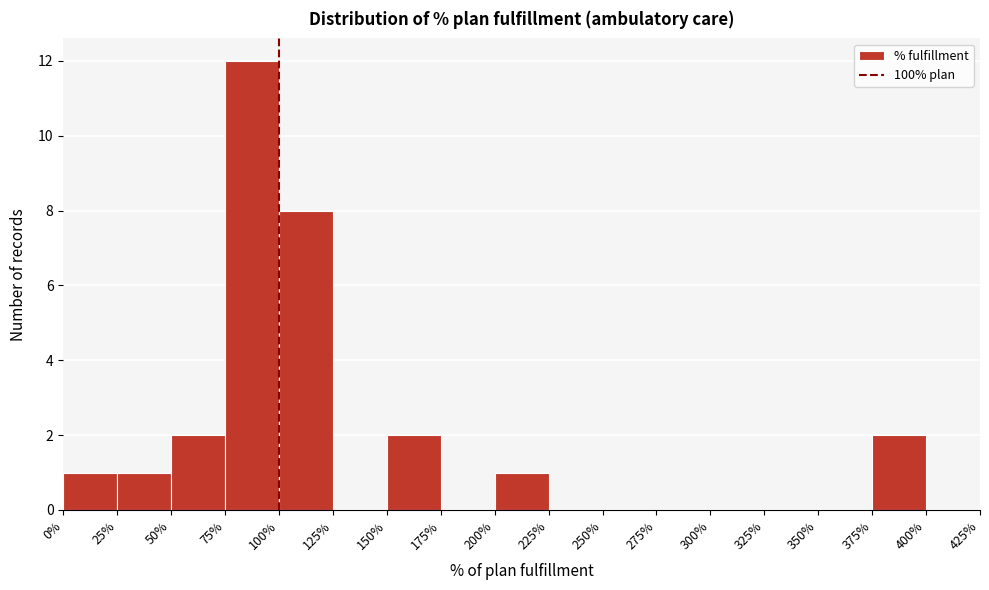

What is the height of the bar covering 75% to 100% on the x-axis? The values are not printed on the chart, so give them approximately, as read against the axis.

12